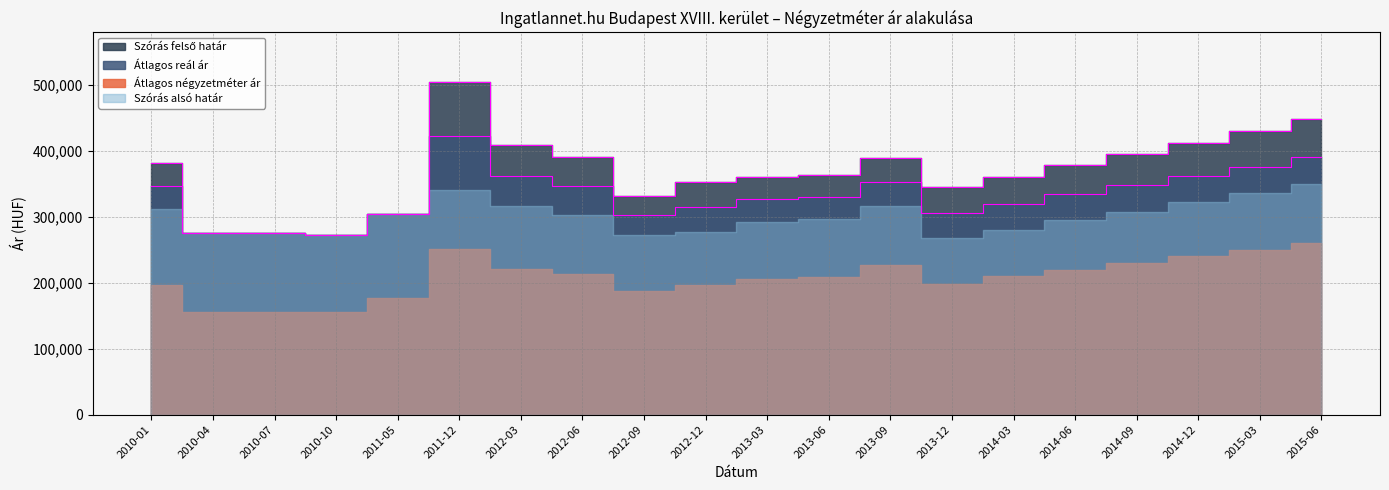

Which series changed the most between 2011-05 and 2012-09?

Szórás felső határ